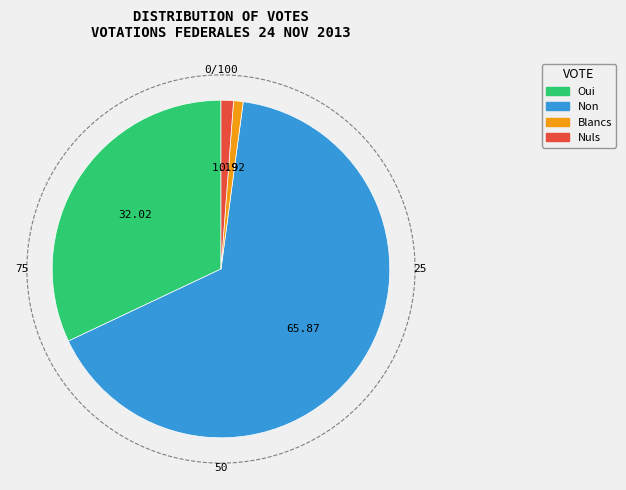

Which category has the biggest portion of the pie?

Non